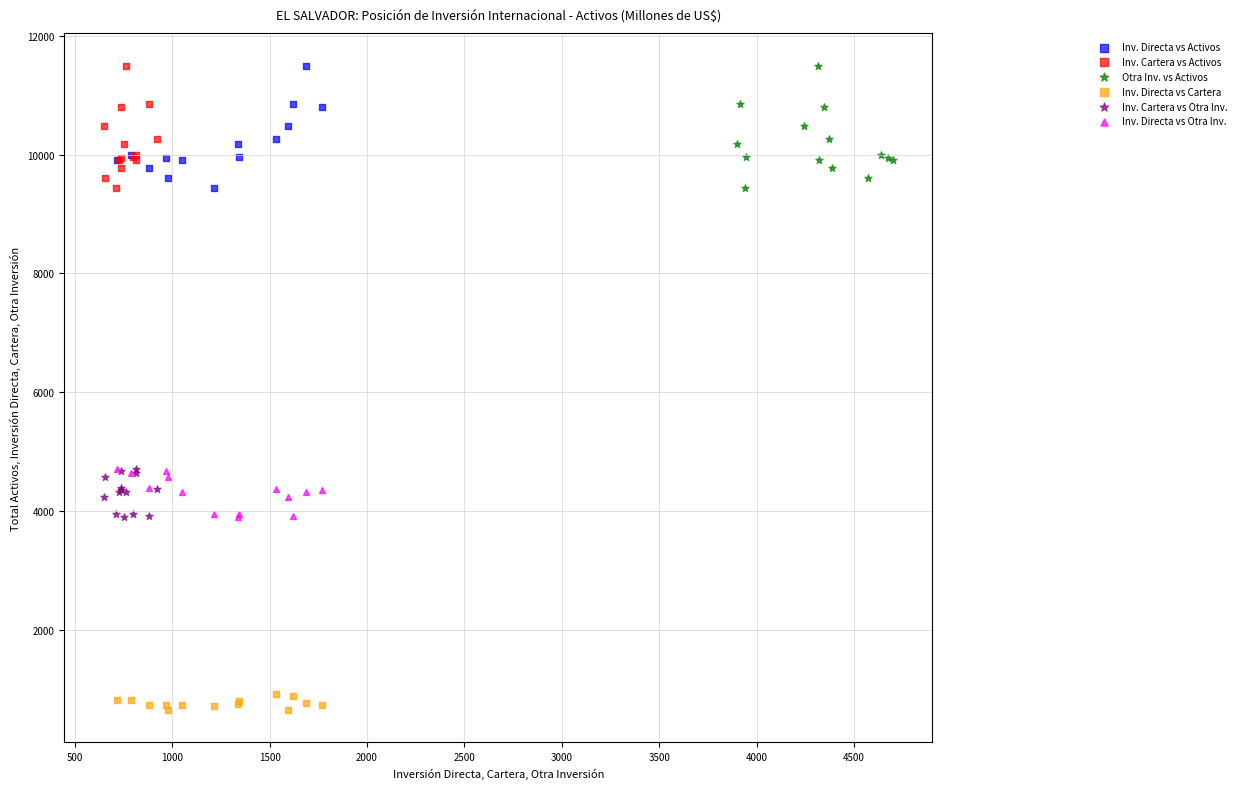

Which series contains the lowest Y value?

Inv. Directa vs Cartera